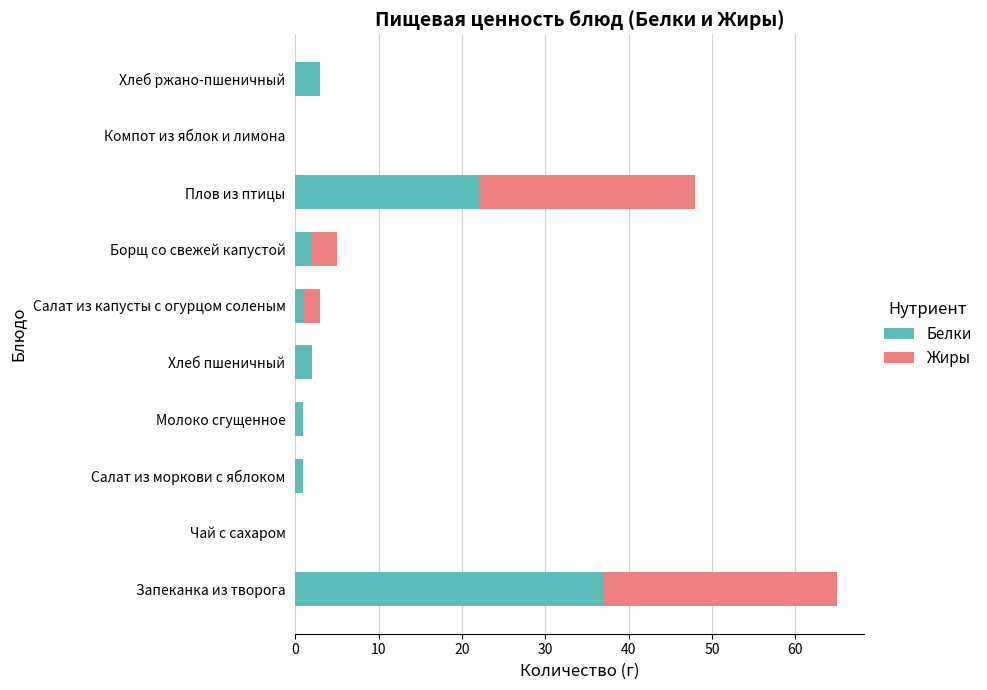

Is it true that Белки equals 0 at Чай с сахаром?

True